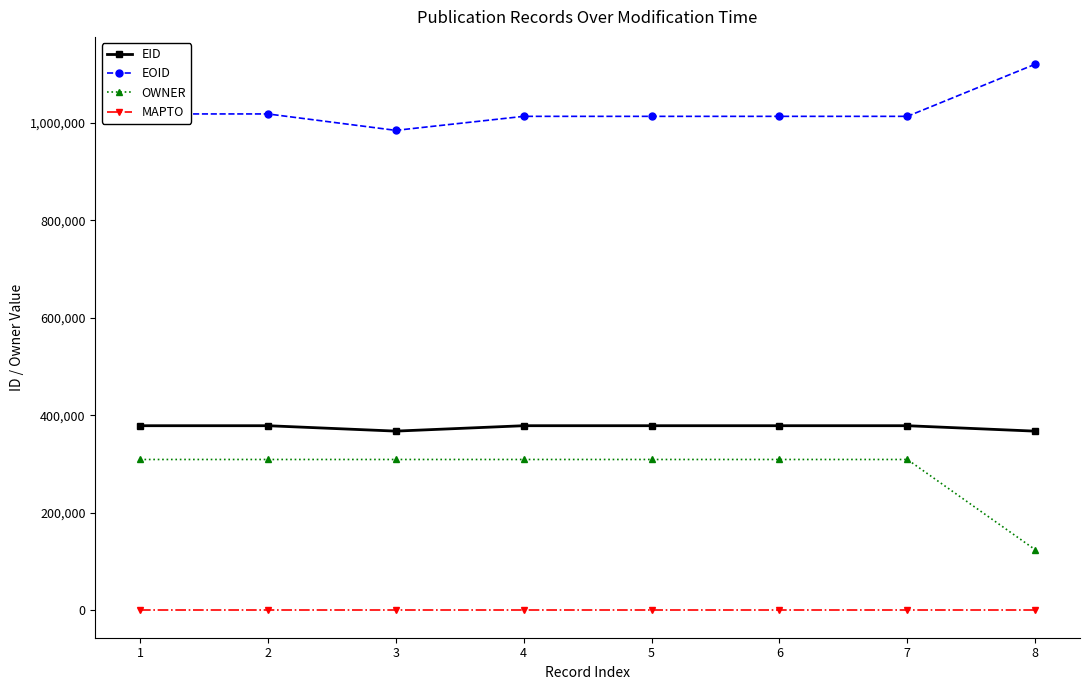

What is the maximum value shown in the chart?

1119807